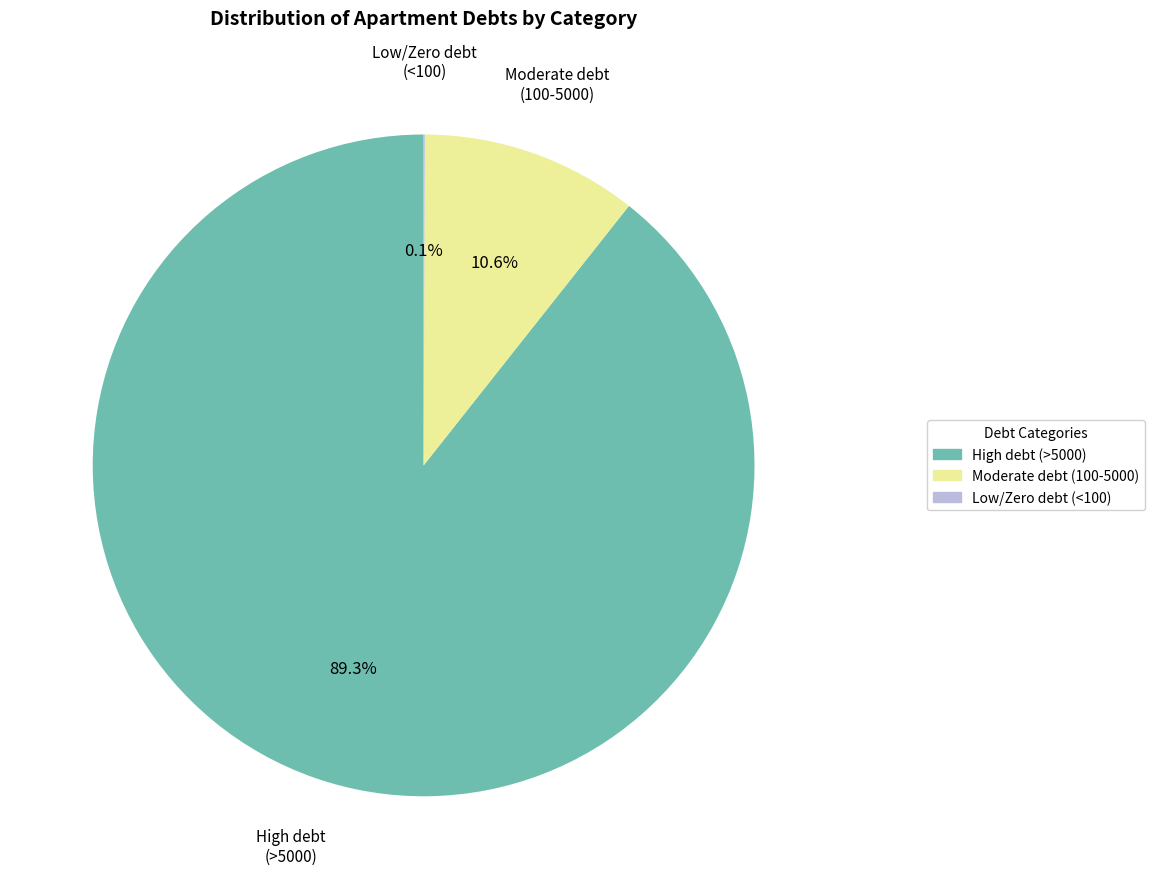

Does any single category account for the majority?

Yes